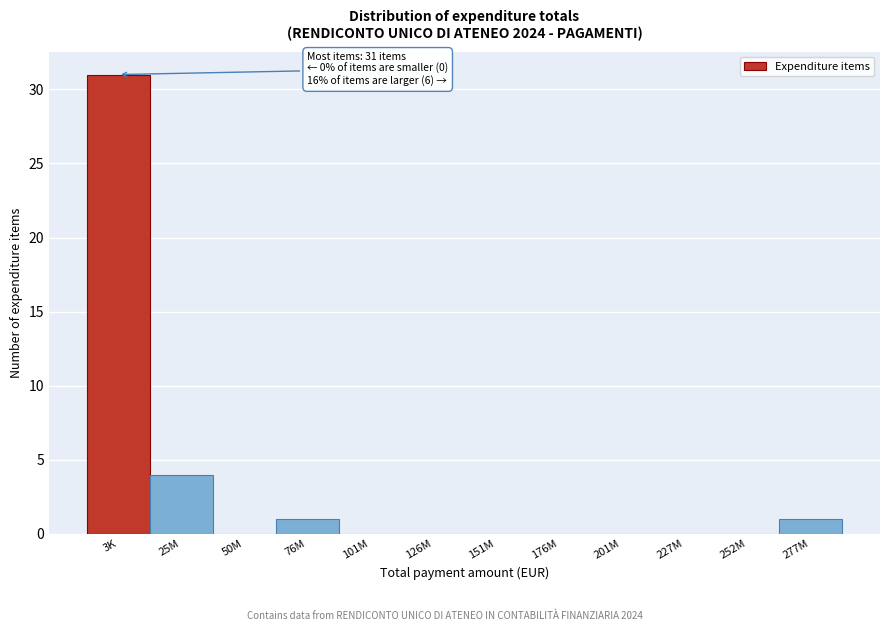

Reading left to right, transcribe all the data shown in this chart.

3K=31	25M=4	50M=0	76M=1	101M=0	126M=0	151M=0	176M=0	201M=0	227M=0	252M=0	277M=1